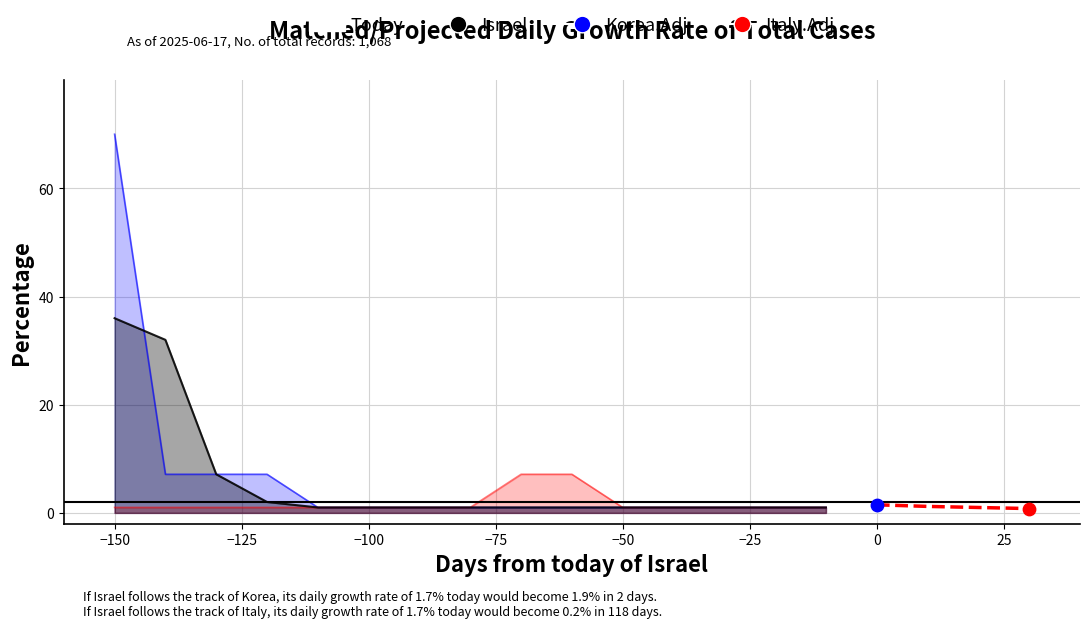

What are all the series names shown in the legend?

Korea.Adj, Italy.Adj, Israel